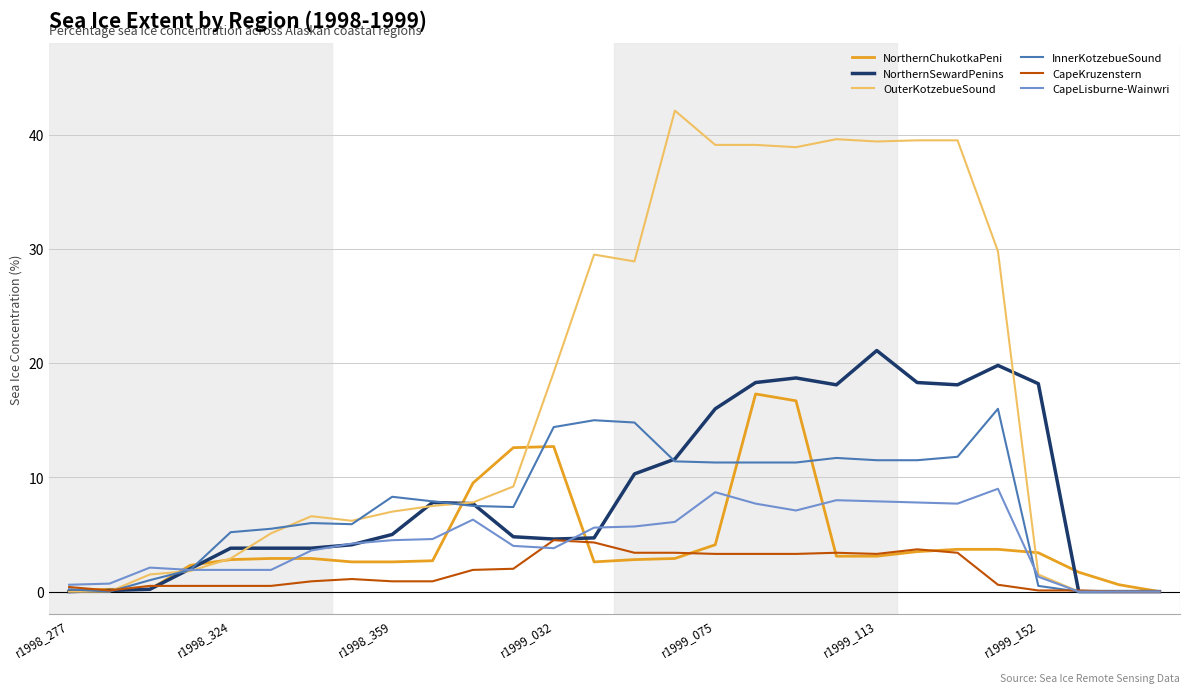

What is the maximum value for CapeLisburne-Wainwri?

9.0